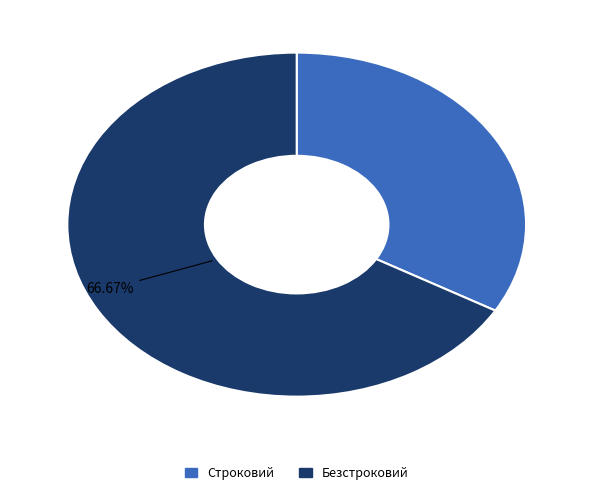

To the nearest percent, what portion does Безстроковий represent?

67%